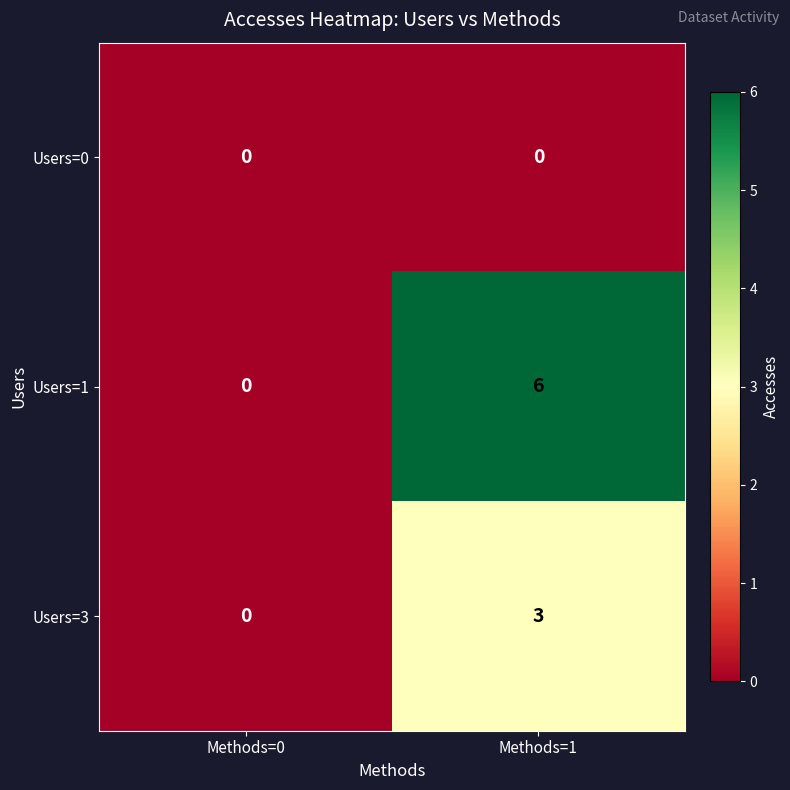

List the series in order of their peak value, highest first.

Users=1, Users=3, Users=0